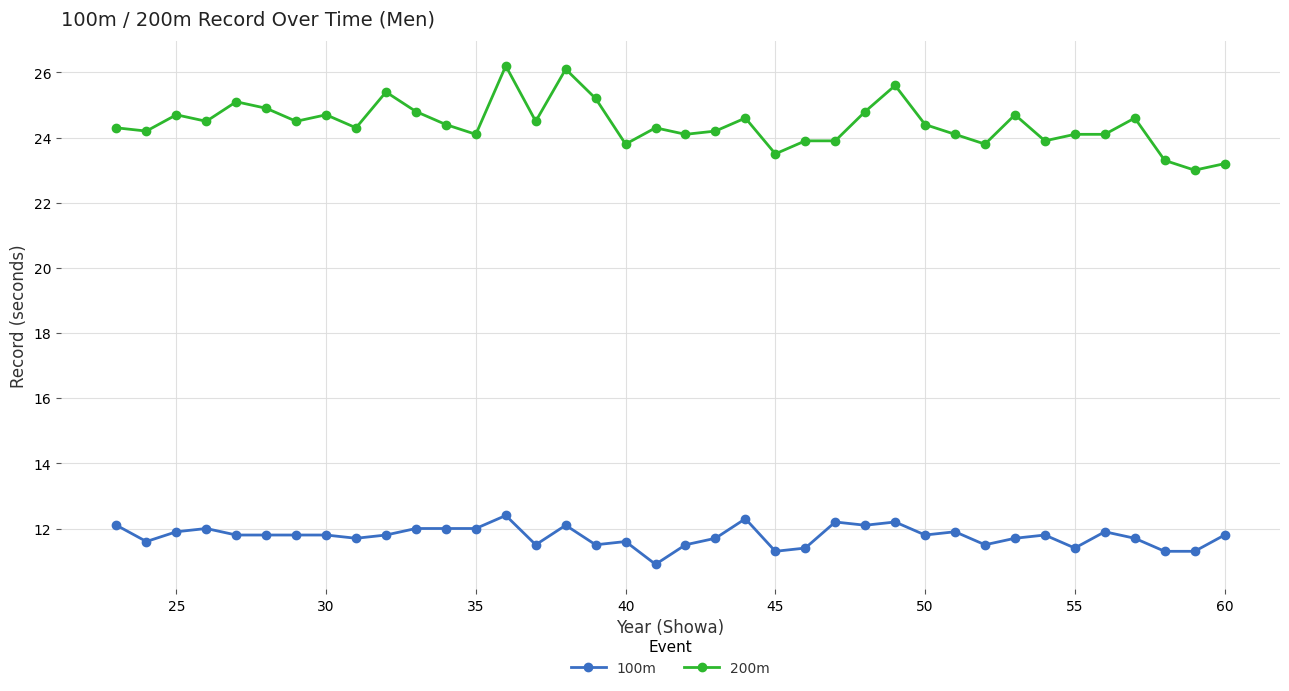

What is the maximum value shown in the chart?

26.2